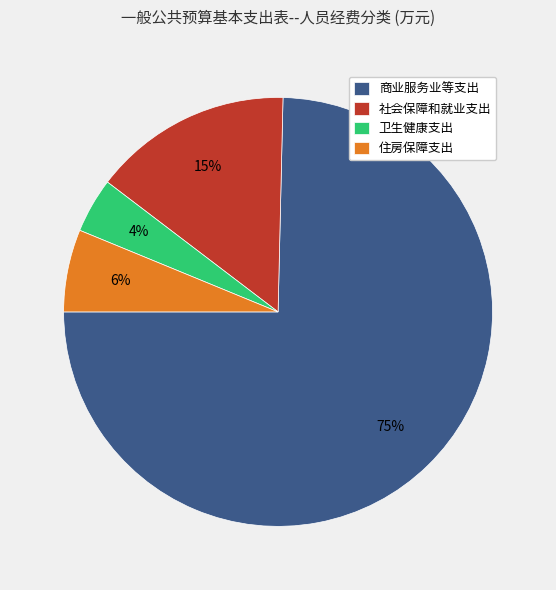

What is the smallest slice in the pie chart?

卫生健康支出